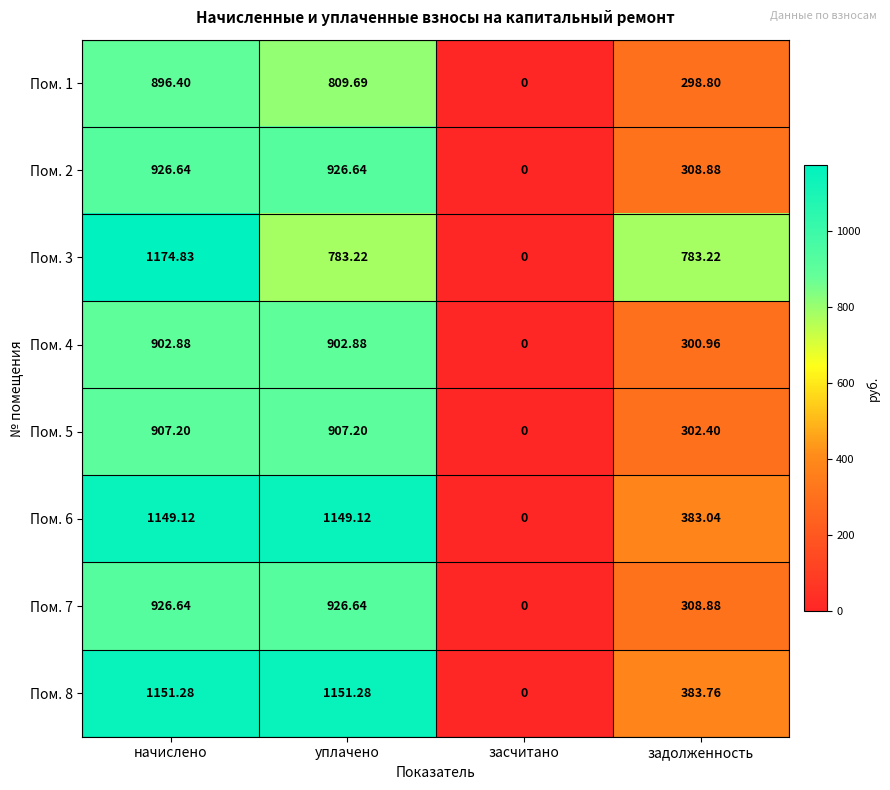

How many data points does each series have?

4